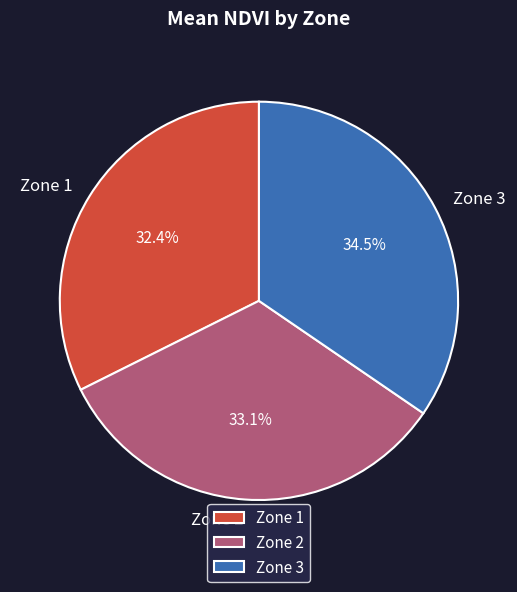

How much of the chart is everything except Zone 1?

67.6%